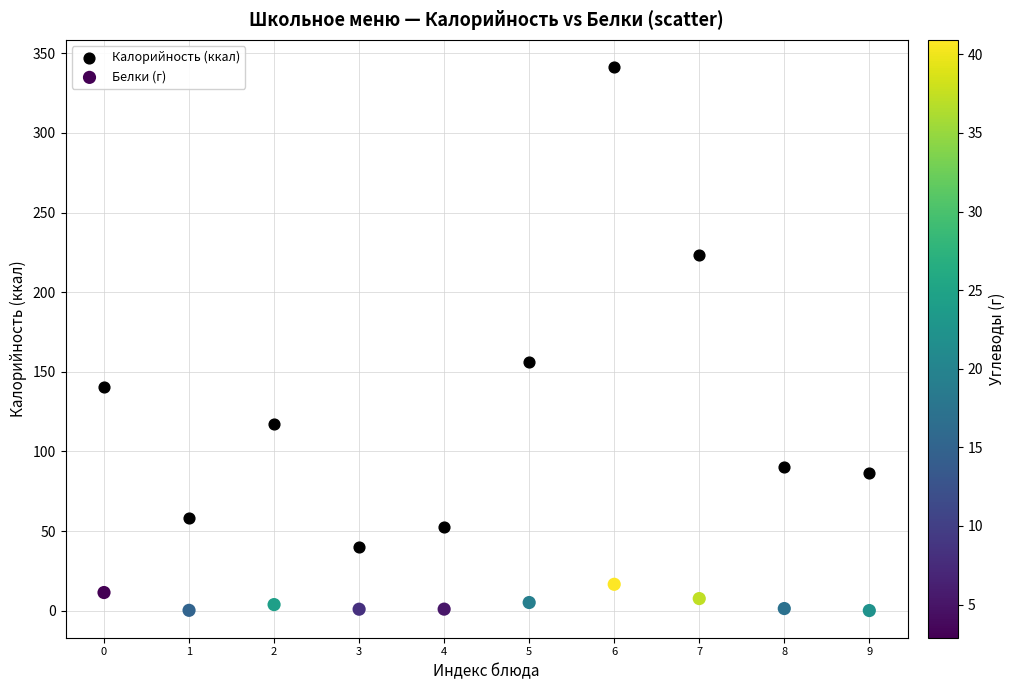

Across all series, what Y value is closest to 170?

156.3